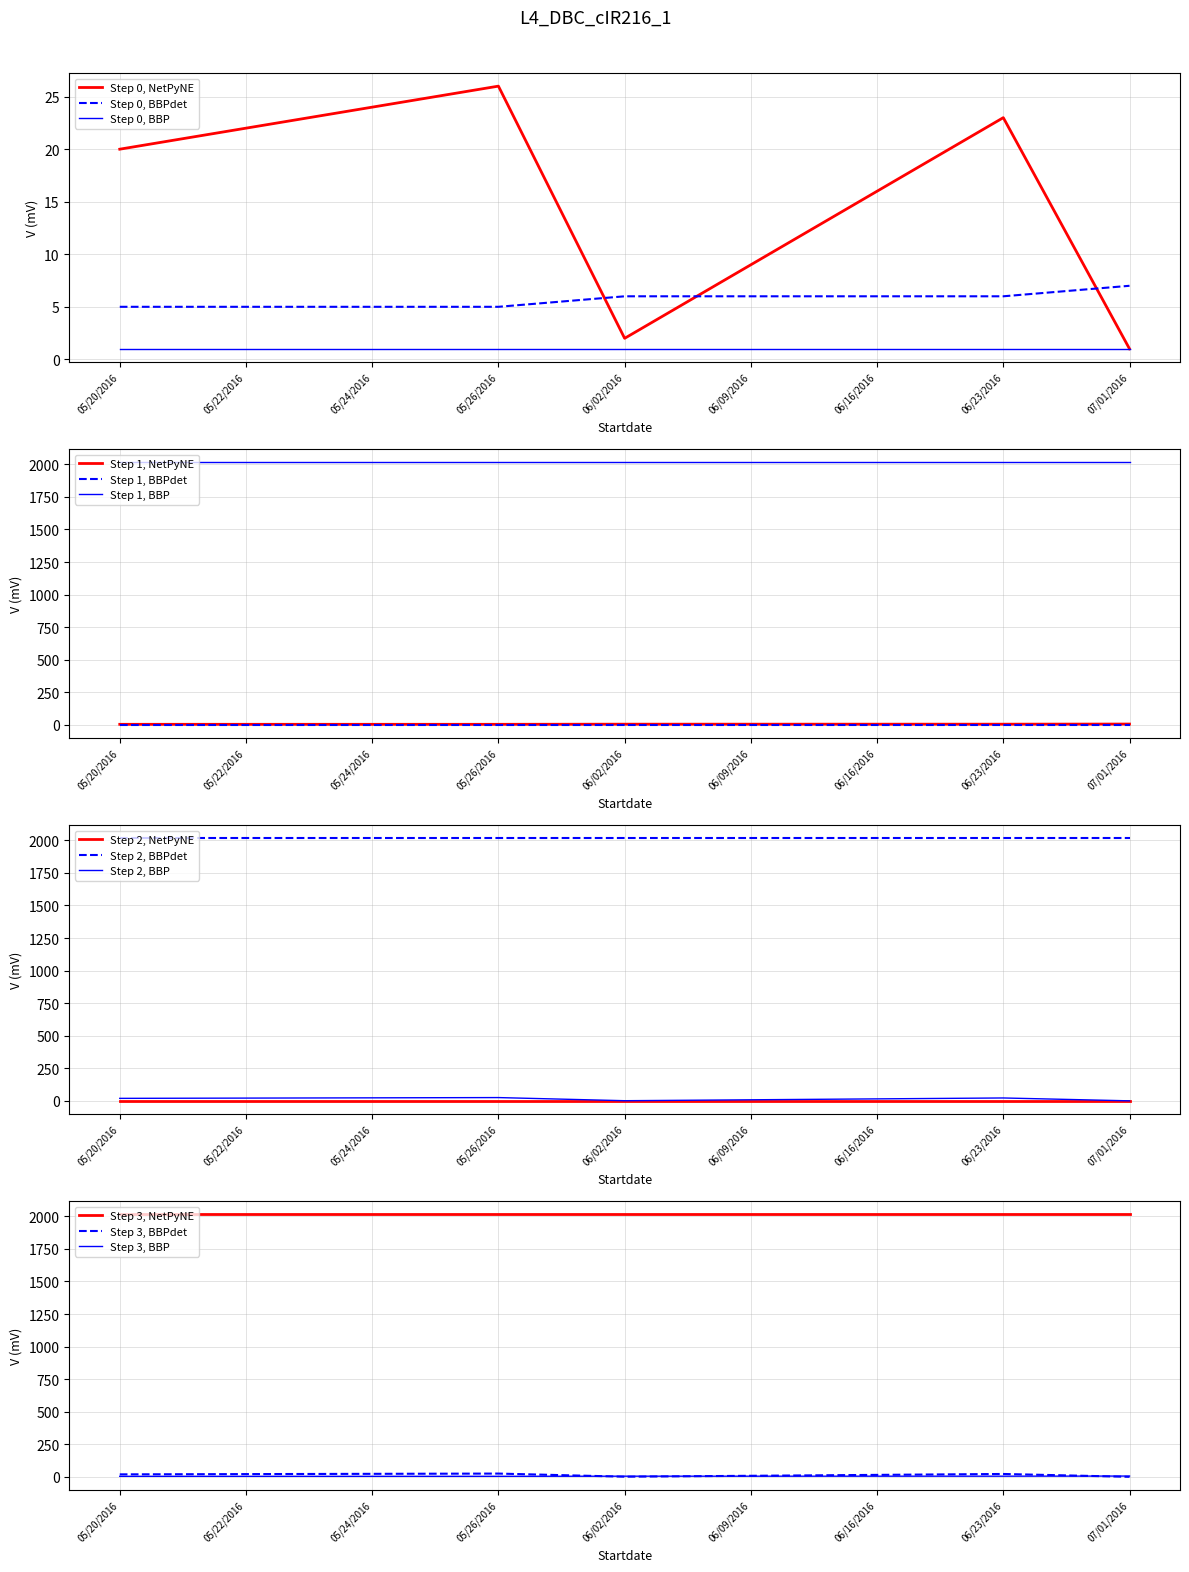

At how many categories does at least one series exceed 22?

3